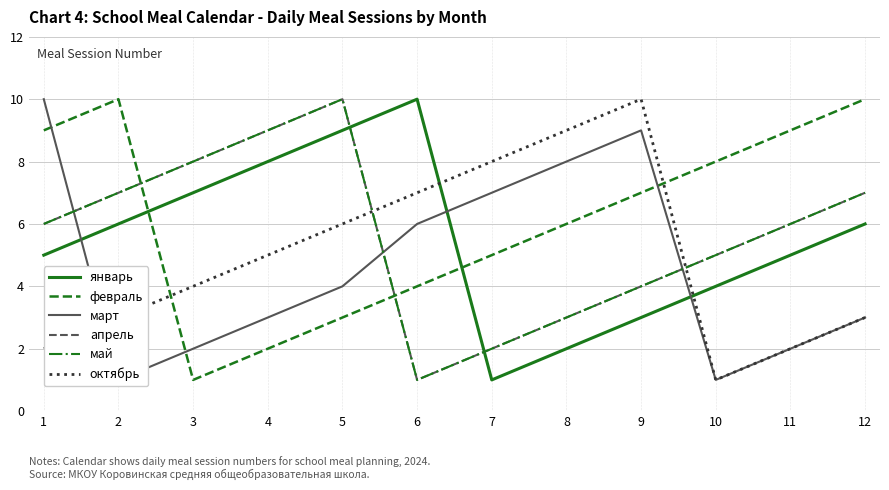

What is the maximum value for май?

10